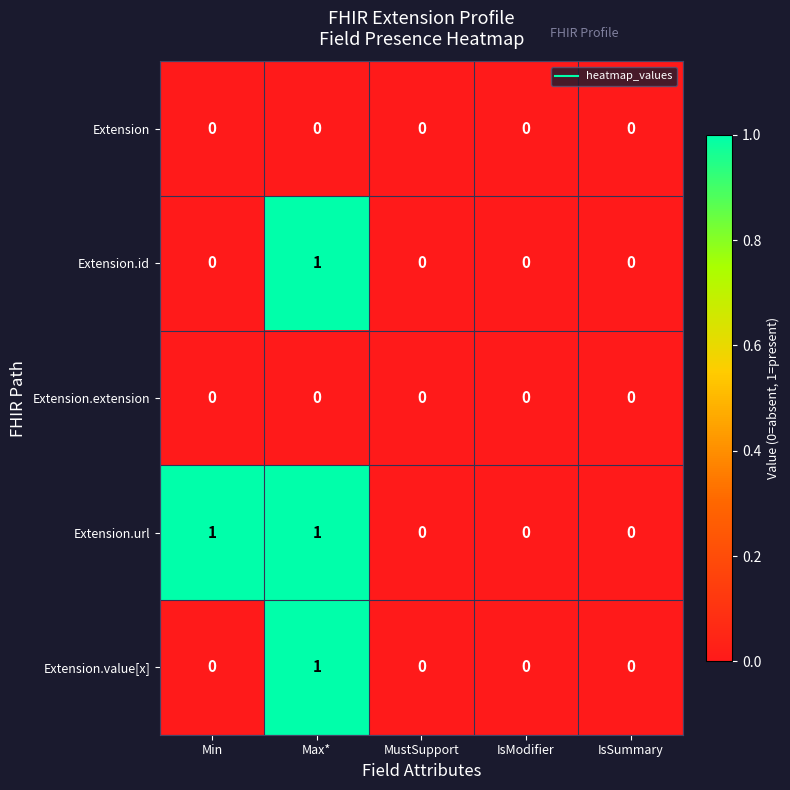

Which series changed the most between Min and MustSupport?

Extension.url